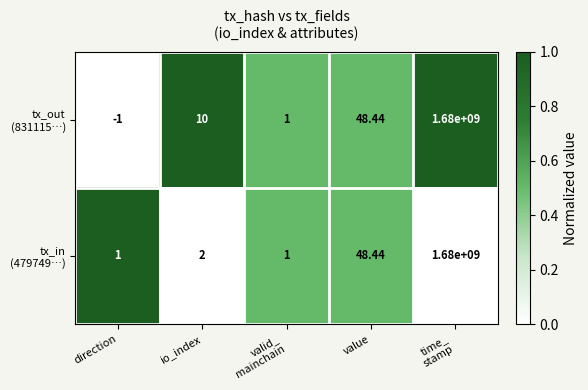

Which category has the lowest value across all series?

direction